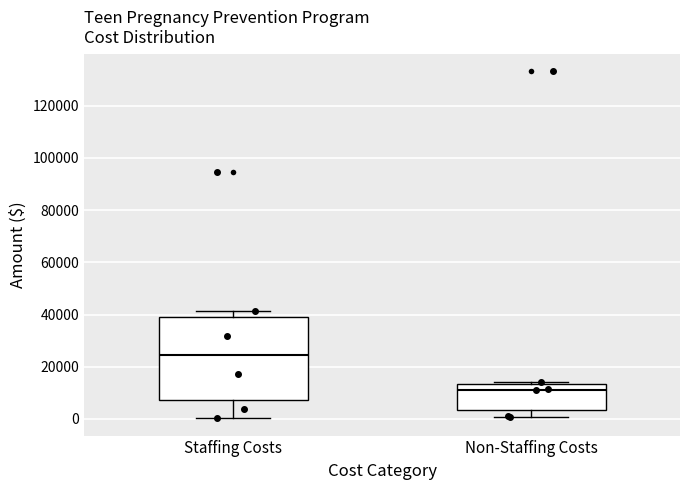

Reading left to right, transcribe this box plot: for each box, give where its median line is, the range the box spans, and where its two whiskers end, as read against the y-axis. The values are not printed on the chart, so give them approximately, as read against the axis.

Staffing Costs: median 24000, box 8000 to 40000, whiskers 0 to 42000
Non-Staffing Costs: median 12000, box 4000 to 14000, whiskers 0 to 14000 (just above the box's upper edge)